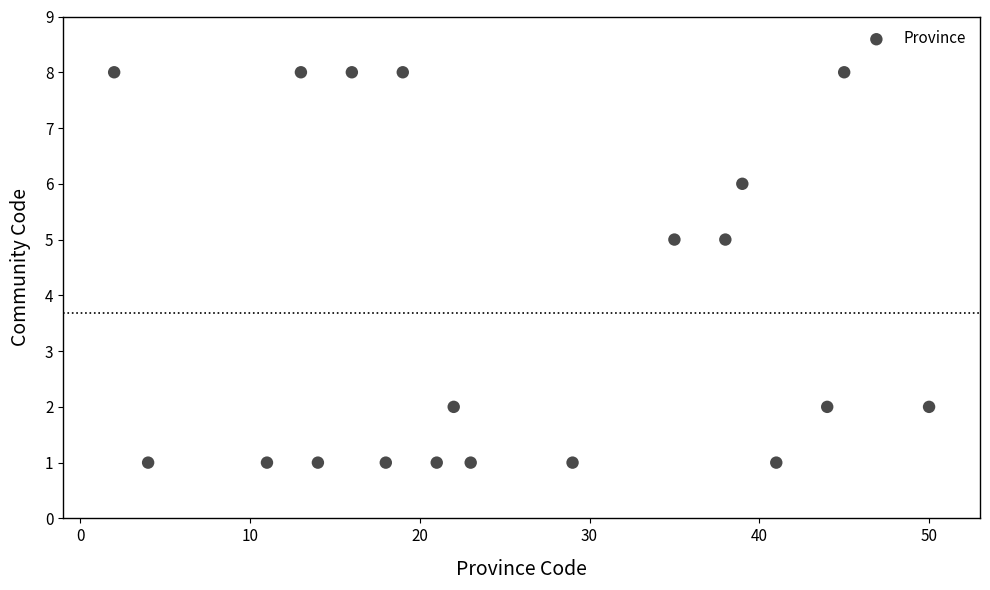

What is the range of Y values (max minus min)?

7